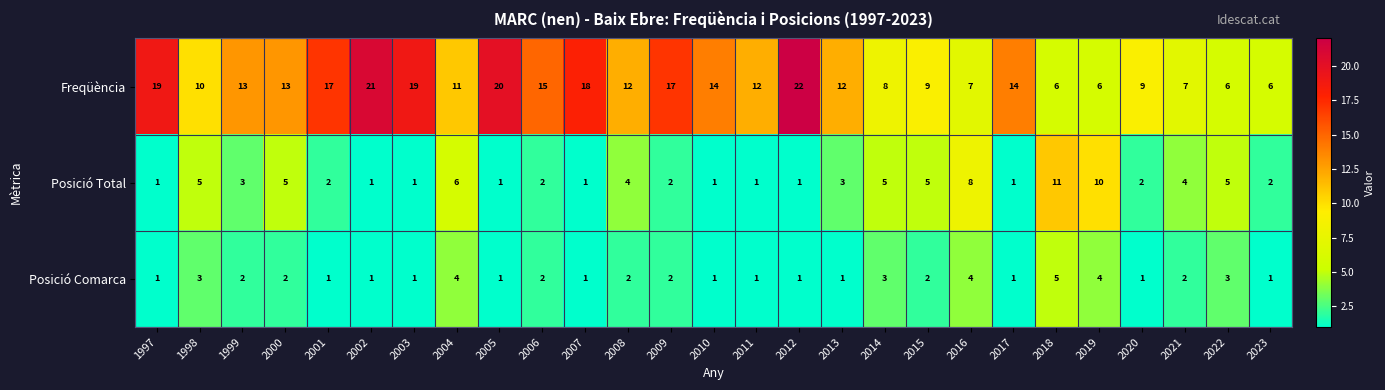

Rank the series at 1999 from highest to lowest value.

Freqüència, Posició Total, Posició Comarca